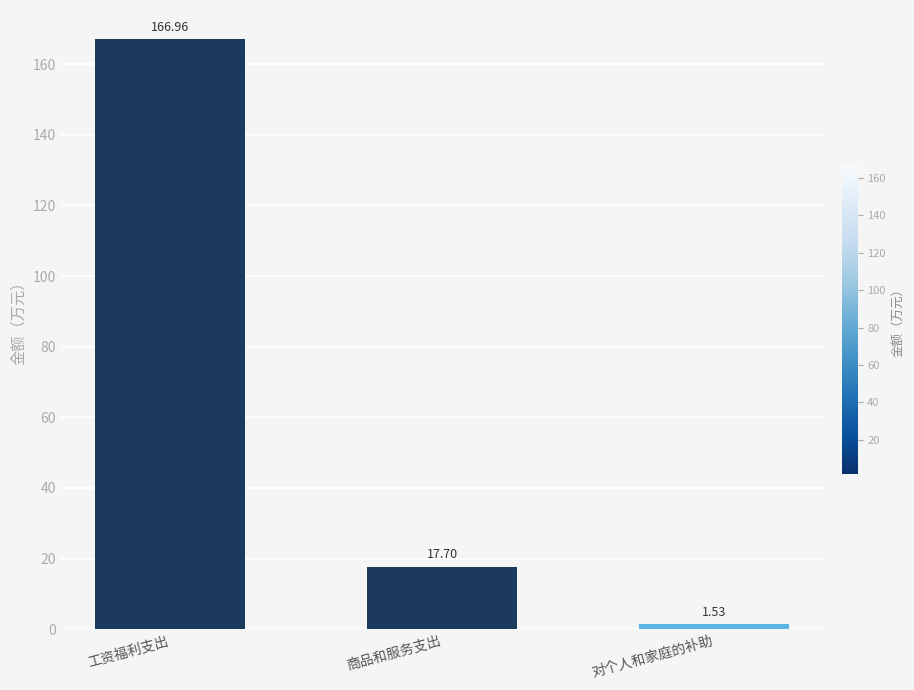

At which category does the chart reach its minimum across all series?

对个人和家庭的补助